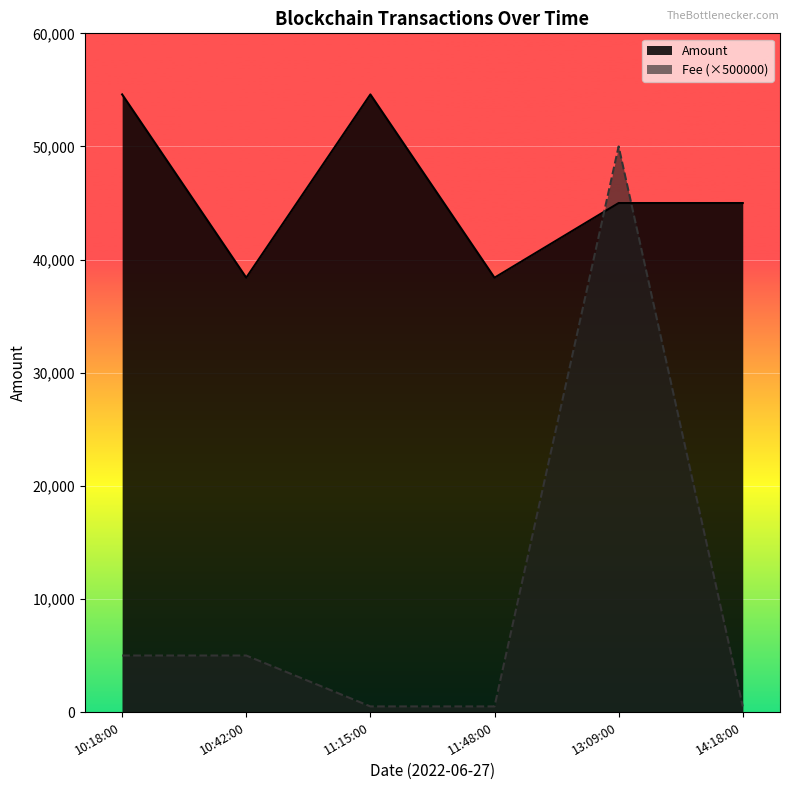

Is it true that Fee (×500000) equals 242.2 at 11:48:00?

False